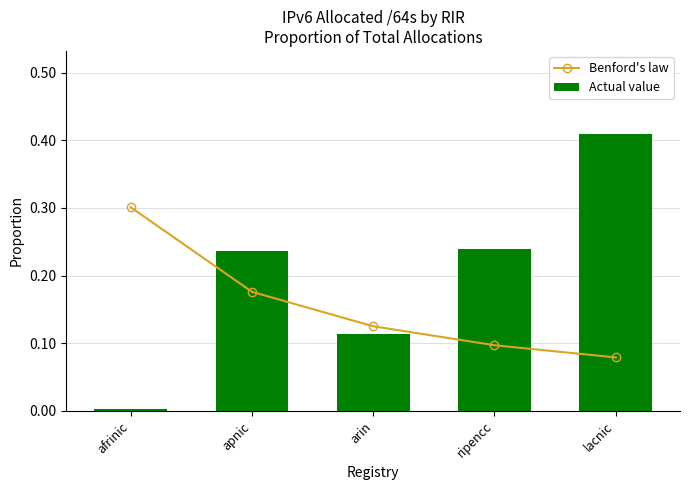

What is the value of the Actual value bar at the 2nd from the left?

0.2